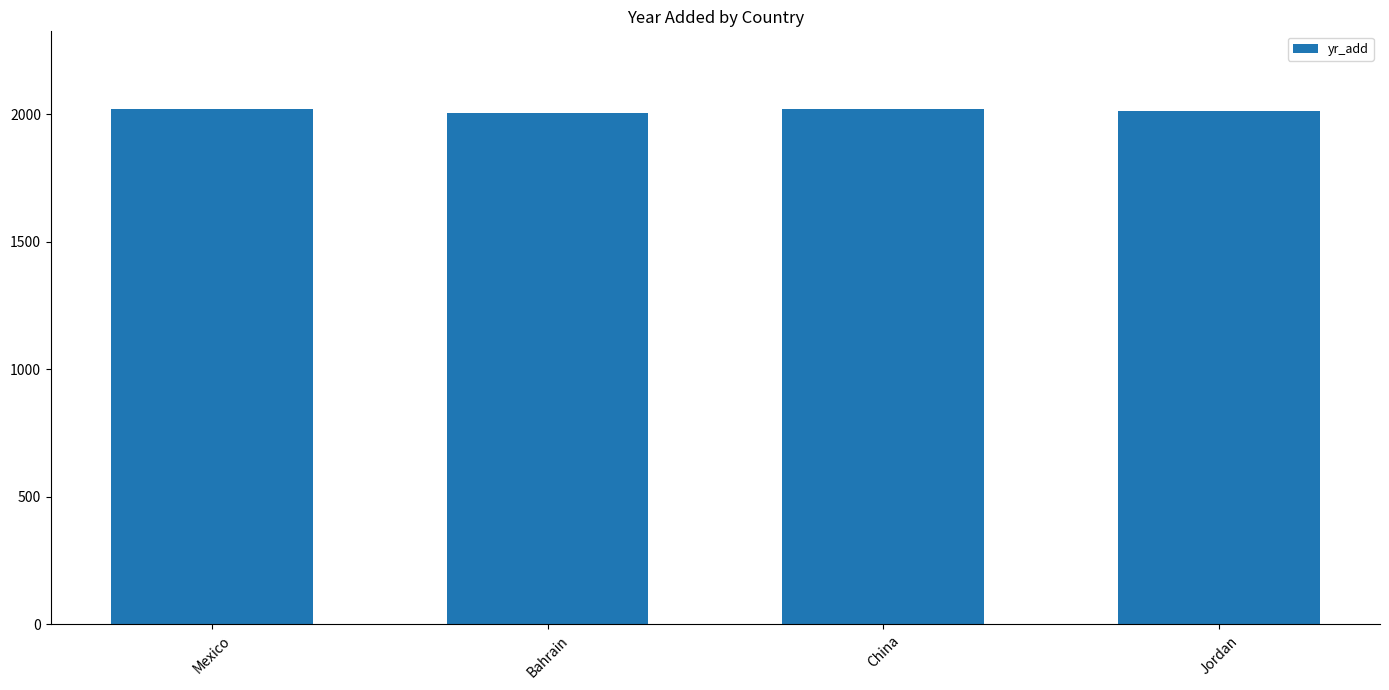

Approximately how many times larger is the value at China compared to Jordan?

1.0